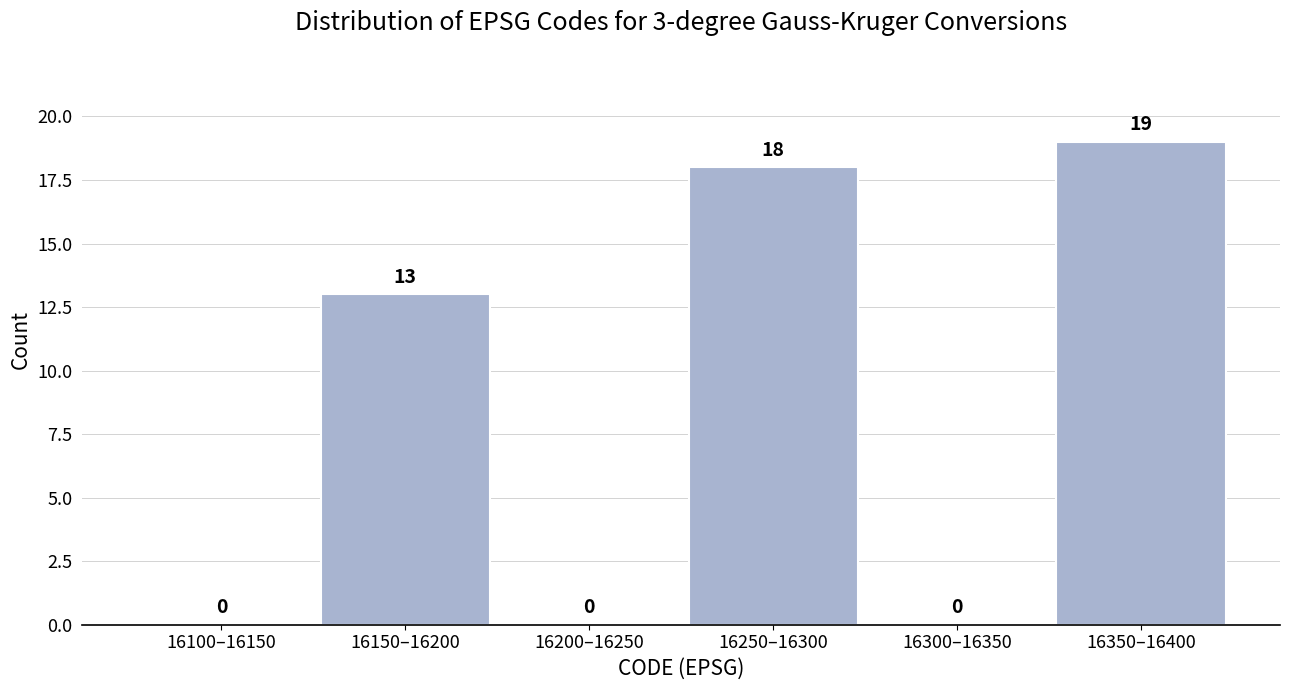

Reading left to right, list all the values displayed in this chart.

16100–16150=0	16150–16200=13	16200–16250=0	16250–16300=18	16300–16350=0	16350–16400=19